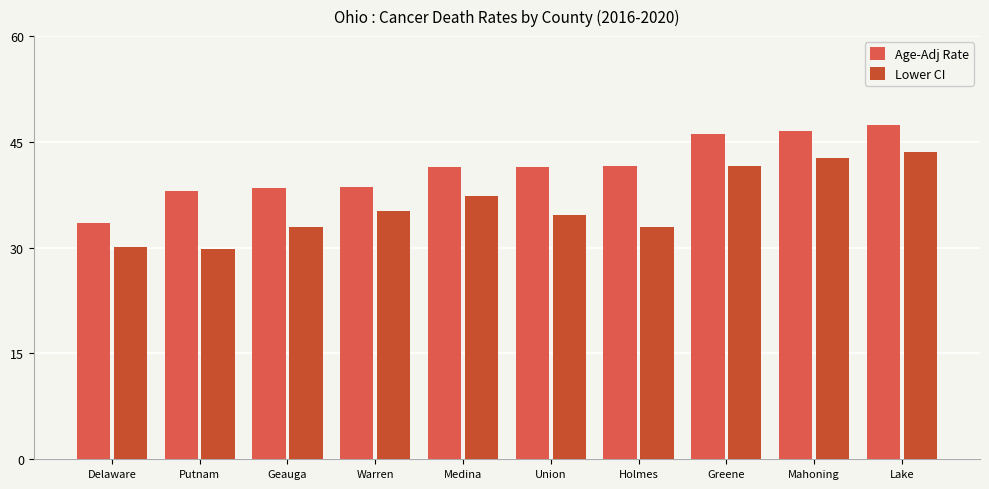

What is the spread (max minus min) of values at Lake?

3.8